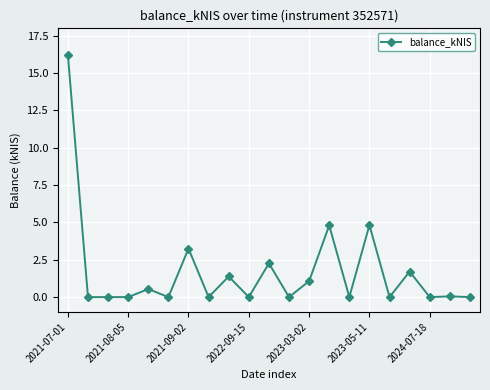

What is the maximum value shown in the chart?

16.2